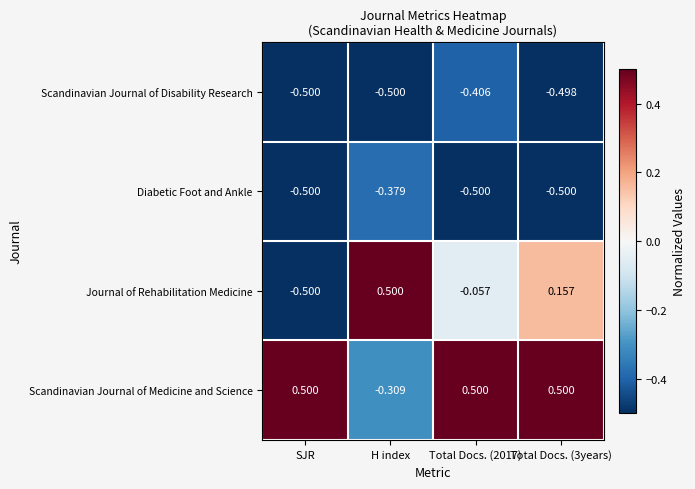

How many values in the Scandinavian Journal of Medicine and Science series exceed 0?

3